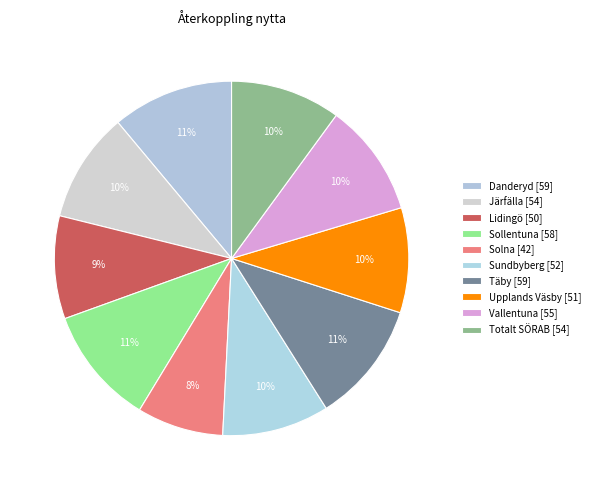

To the nearest percent, what is the combined percentage of Solna and Vallentuna?

18%